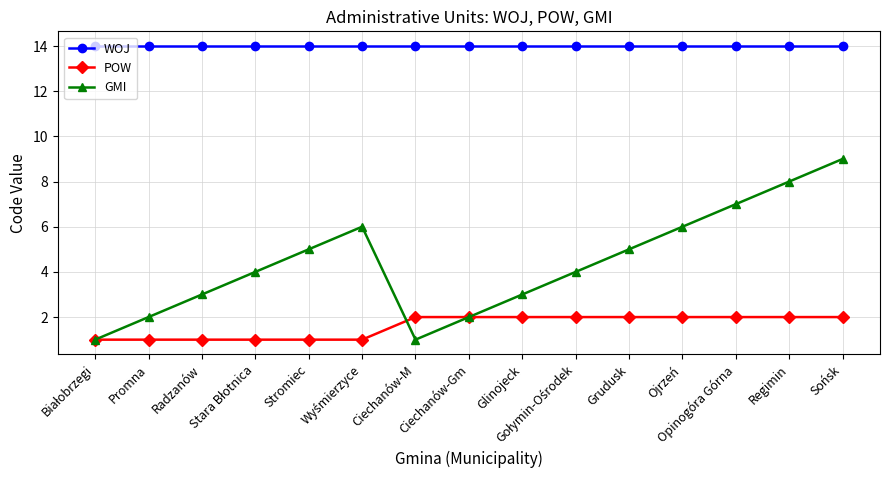

Rank the series by their average value, from lowest to highest.

POW, GMI, WOJ